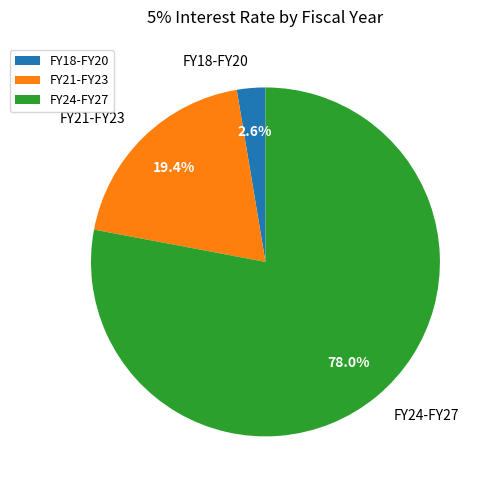

Which has a higher value, FY18-FY20 or FY21-FY23?

FY21-FY23